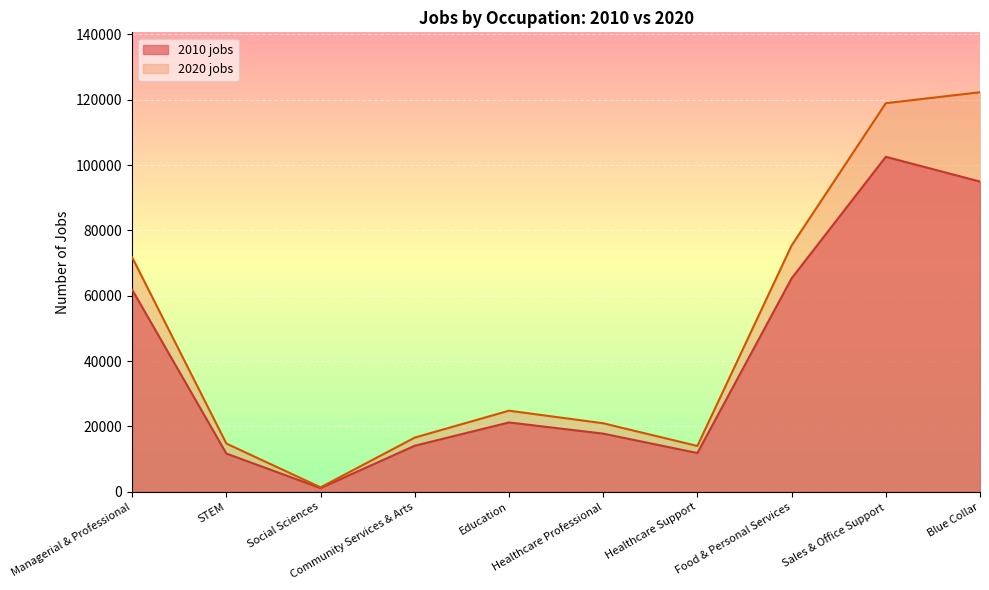

At Healthcare Professional, list the series in order from largest to smallest.

2020 jobs, 2010 jobs